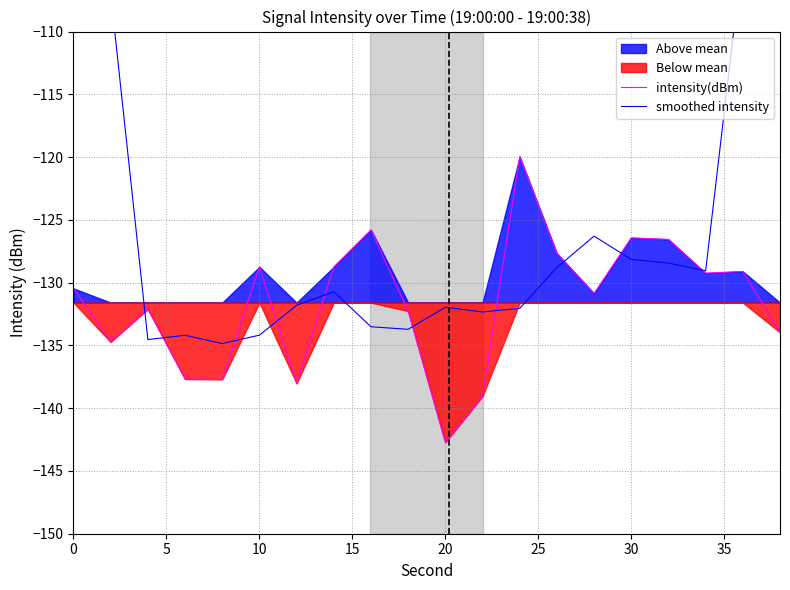

At which label does intensity(dBm) reach its minimum?

20